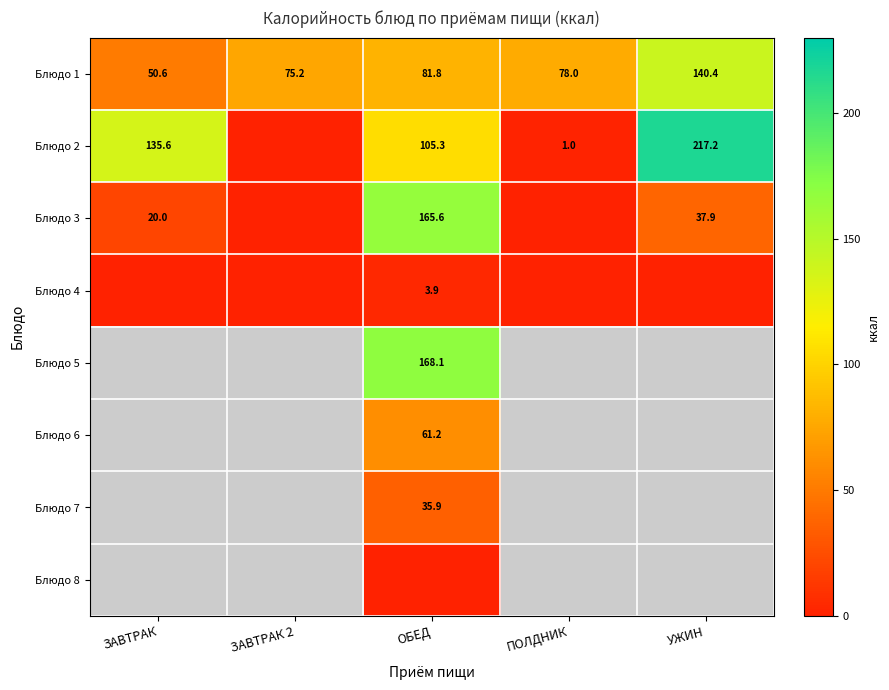

Is the value of Блюдо 6 at ОБЕД greater than the value of Блюдо 3 at УЖИН?

Yes